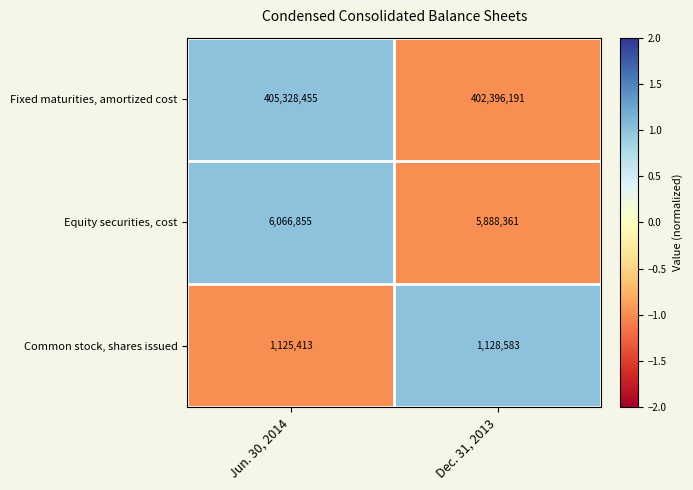

List the series in order of their peak value, highest first.

Fixed maturities, amortized cost, Equity securities, cost, Common stock, shares issued